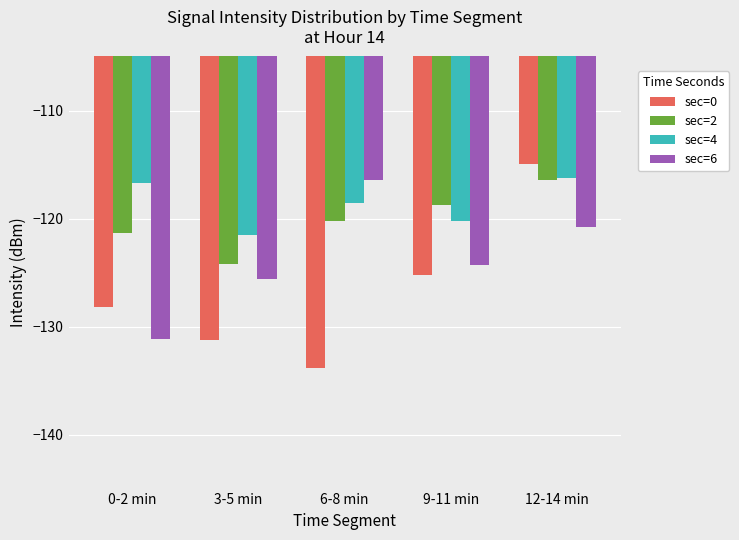

What is the label of the 1st bar from the right?

12-14 min